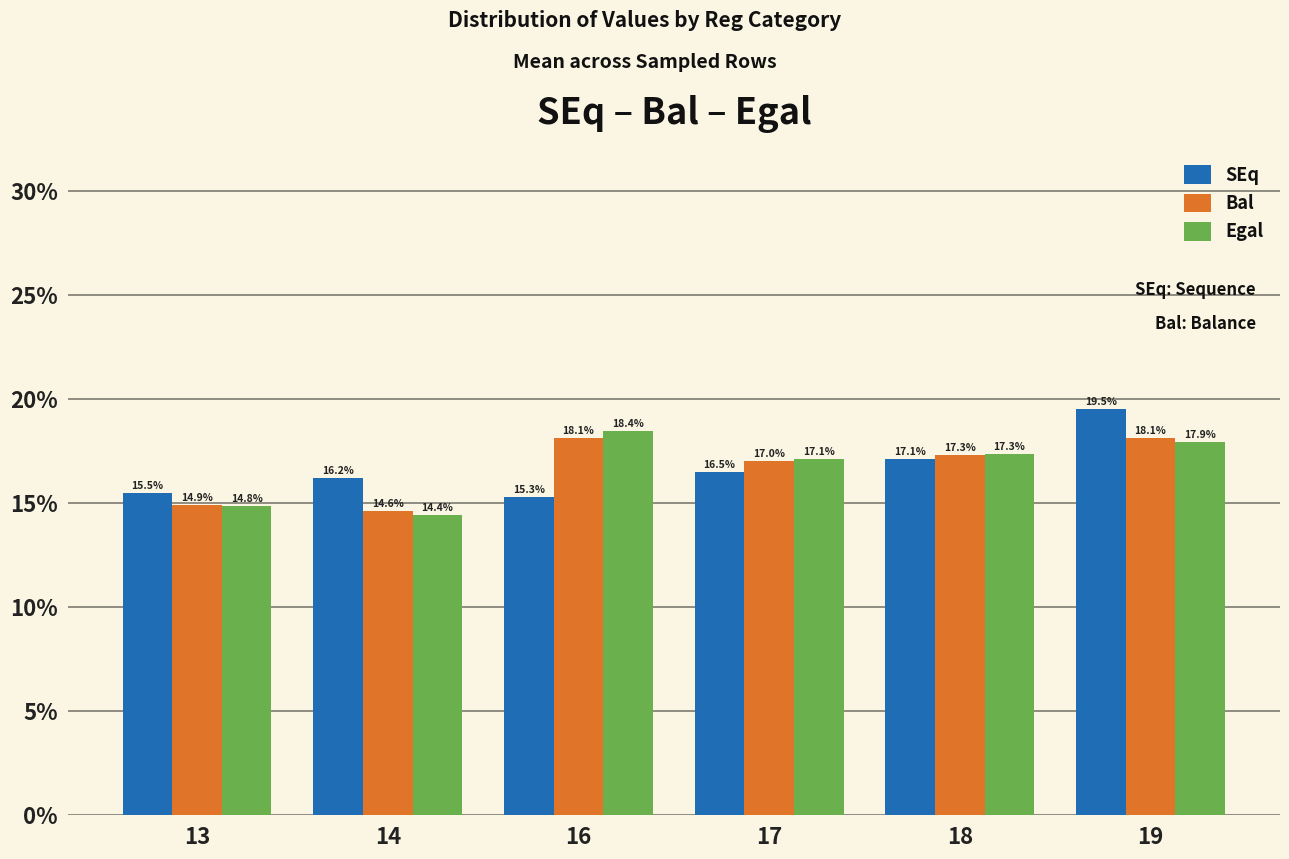

What is the spread (max minus min) of values at 19?

1.6